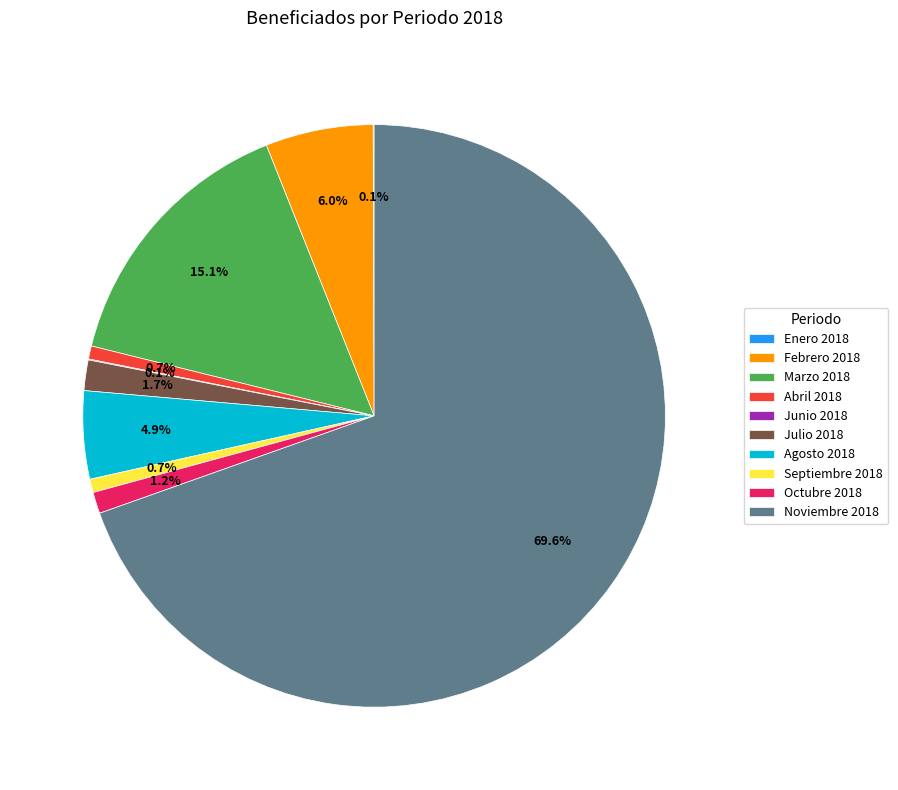

To the nearest percent, what is the difference between the Noviembre 2018 and Abril 2018 slice percentages?

69%